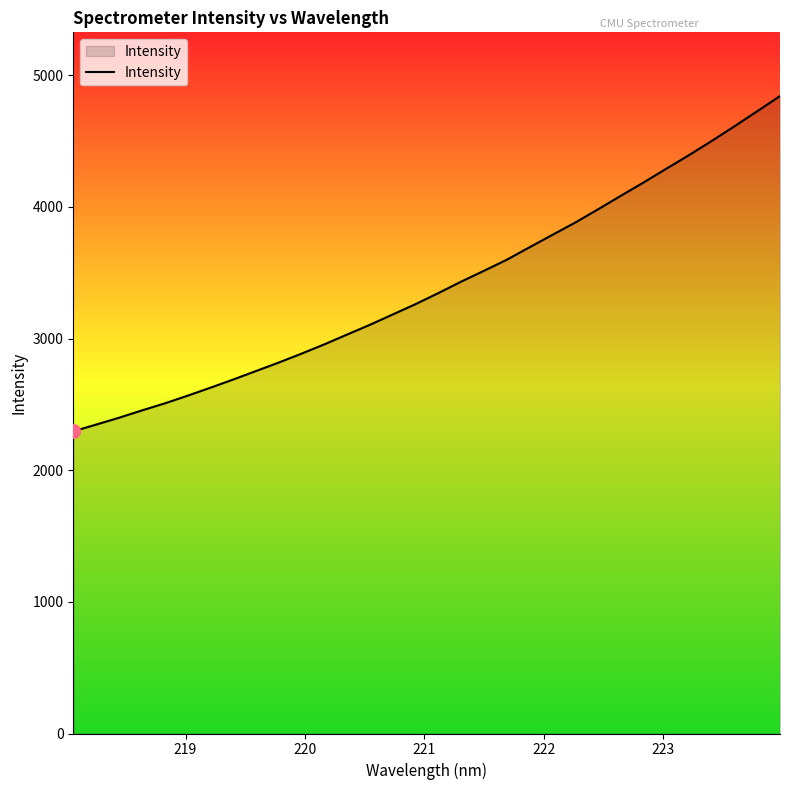

What is the minimum value shown in the chart?

2295.4